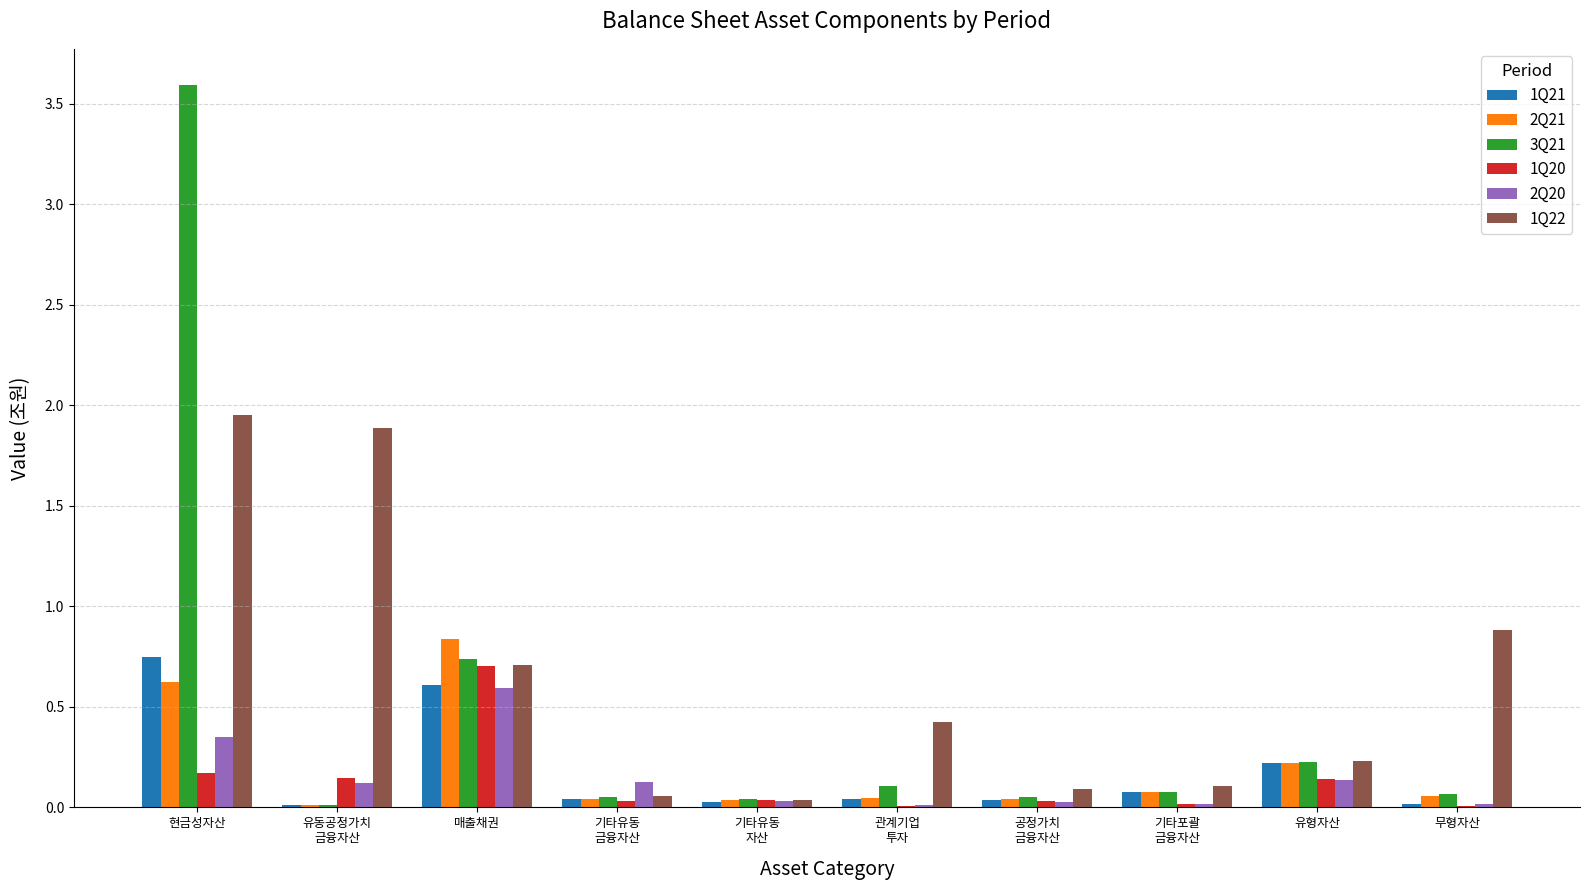

Which series has the largest range (max minus min)?

3Q21